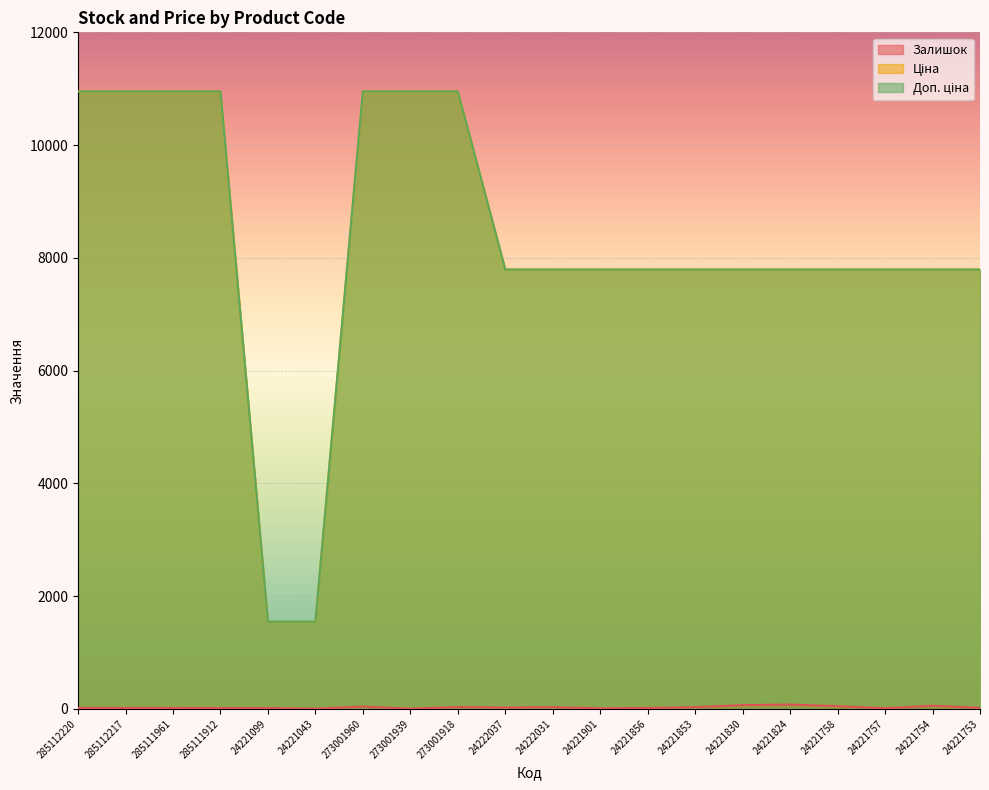

At which category is the sum across all series the highest?

273001960